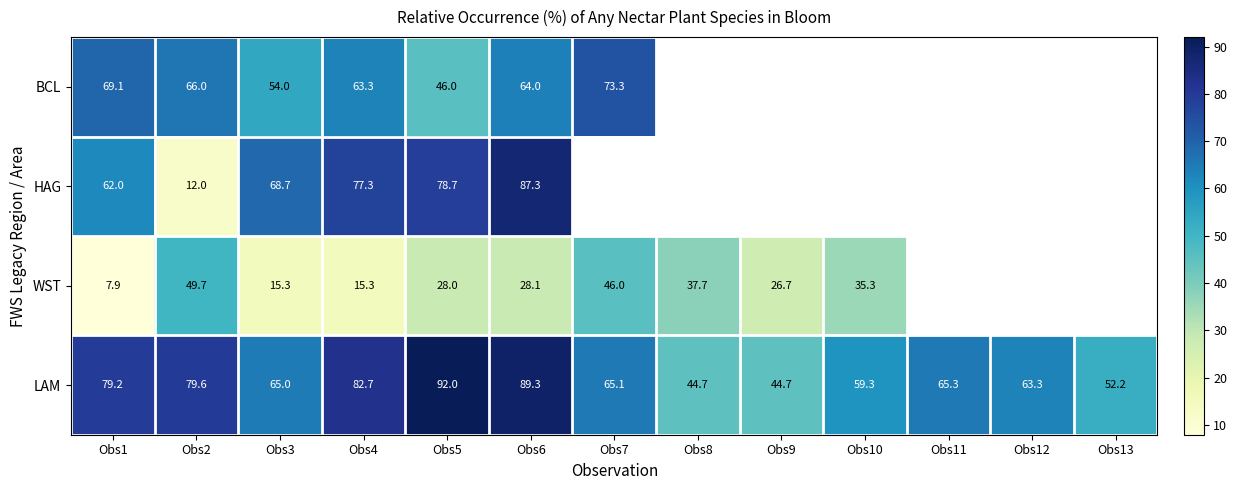

Is the value of WST at Obs5 greater than the value of LAM at Obs2?

No